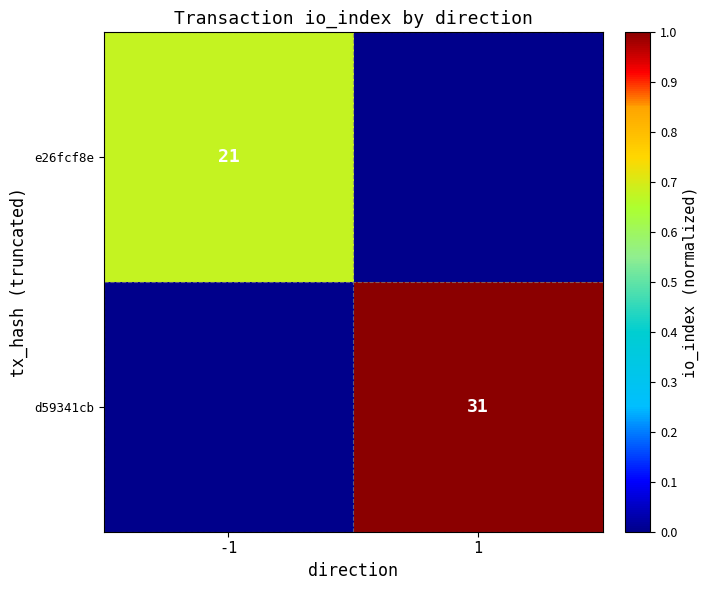

The d59341cb series shows 31 at 1. True or false?

True